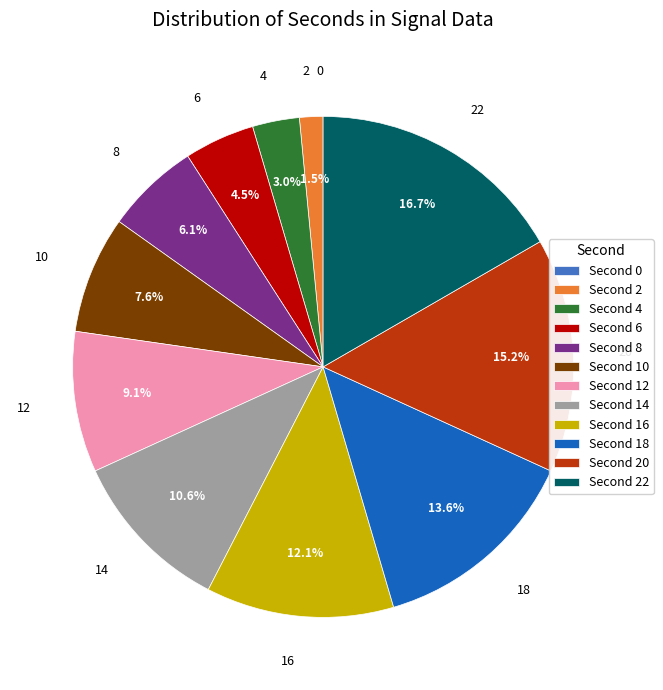

Which category has the biggest portion of the pie?

22